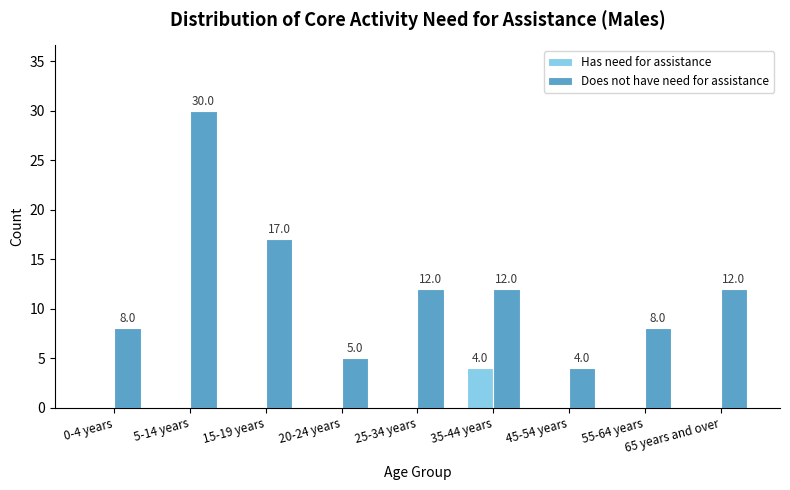

What is the sum of all Does not have need for assistance values?

108